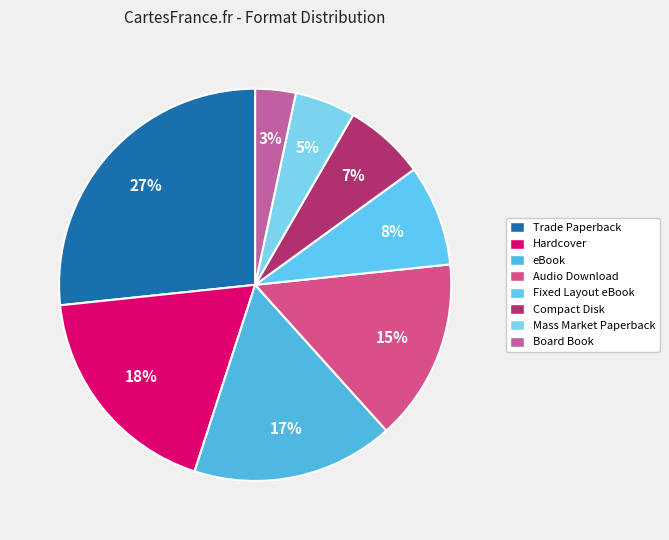

True or false: Board Book accounts for 3% of the total.

True